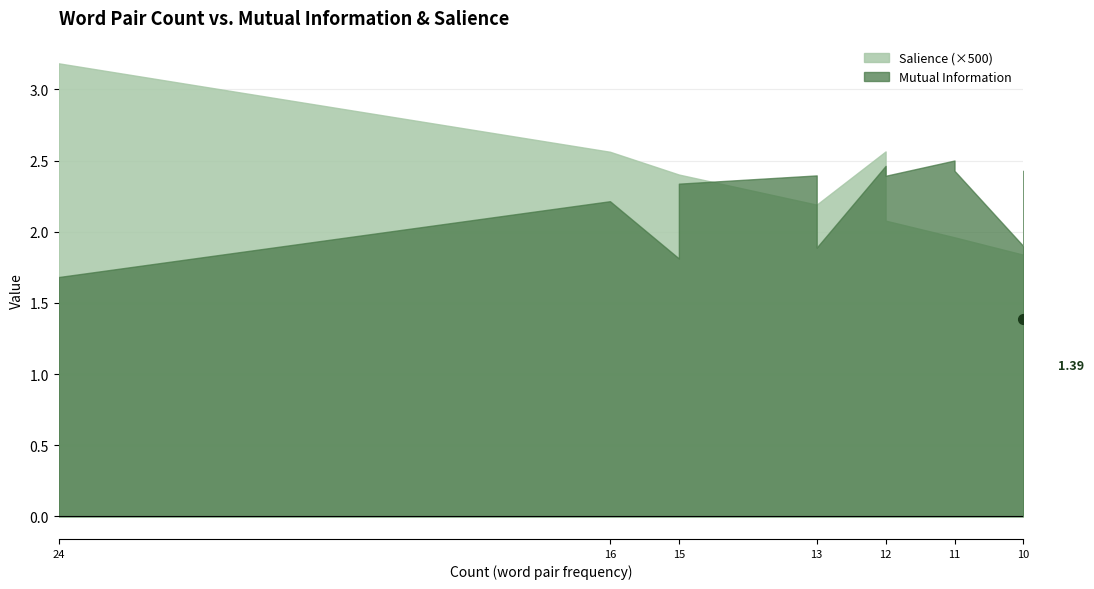

Is it true that Mutual Information equals 4.0 at 10?

False